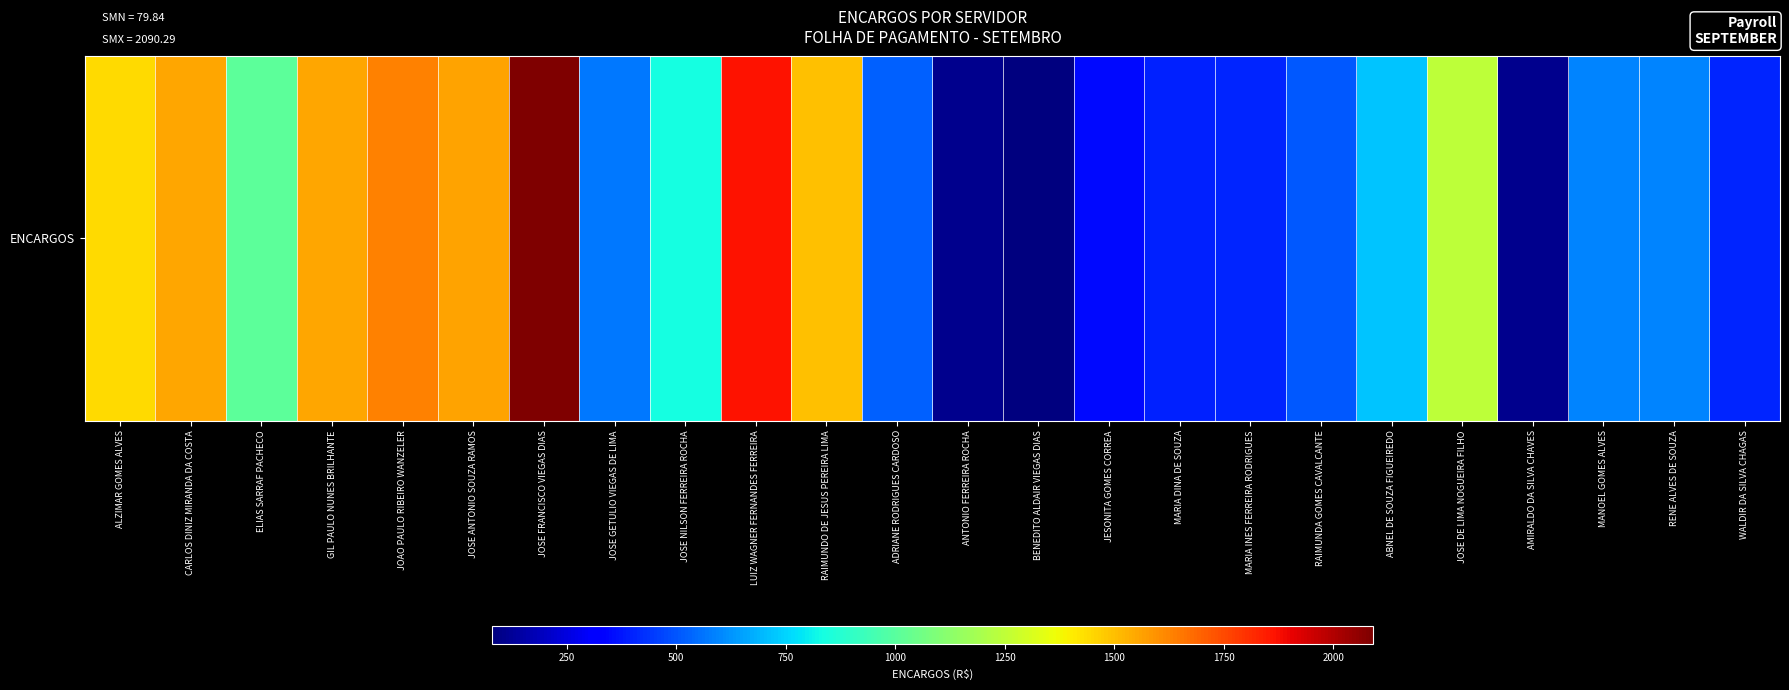

Count the number of categories in the chart.

24